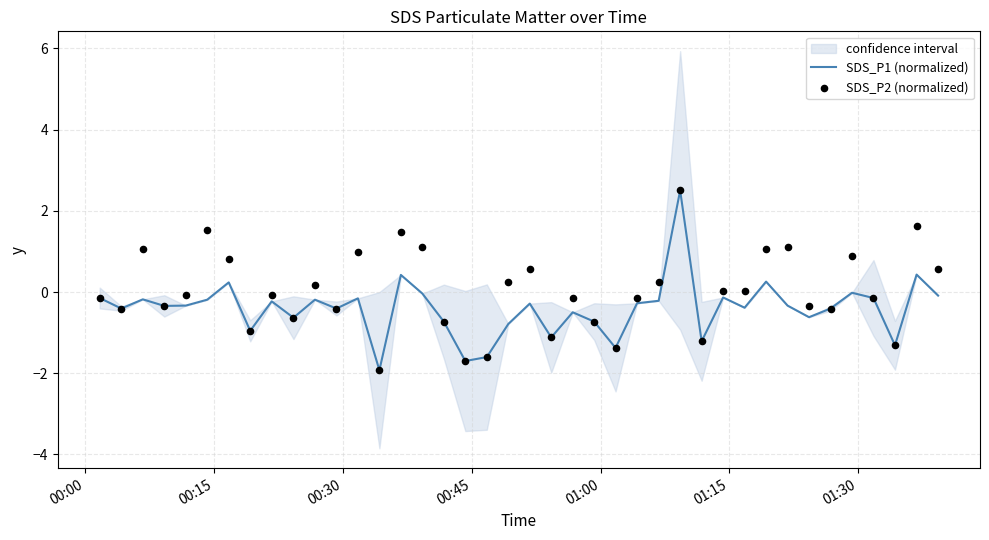

Which series contains the lowest Y value?

SDS_P1 (normalized)